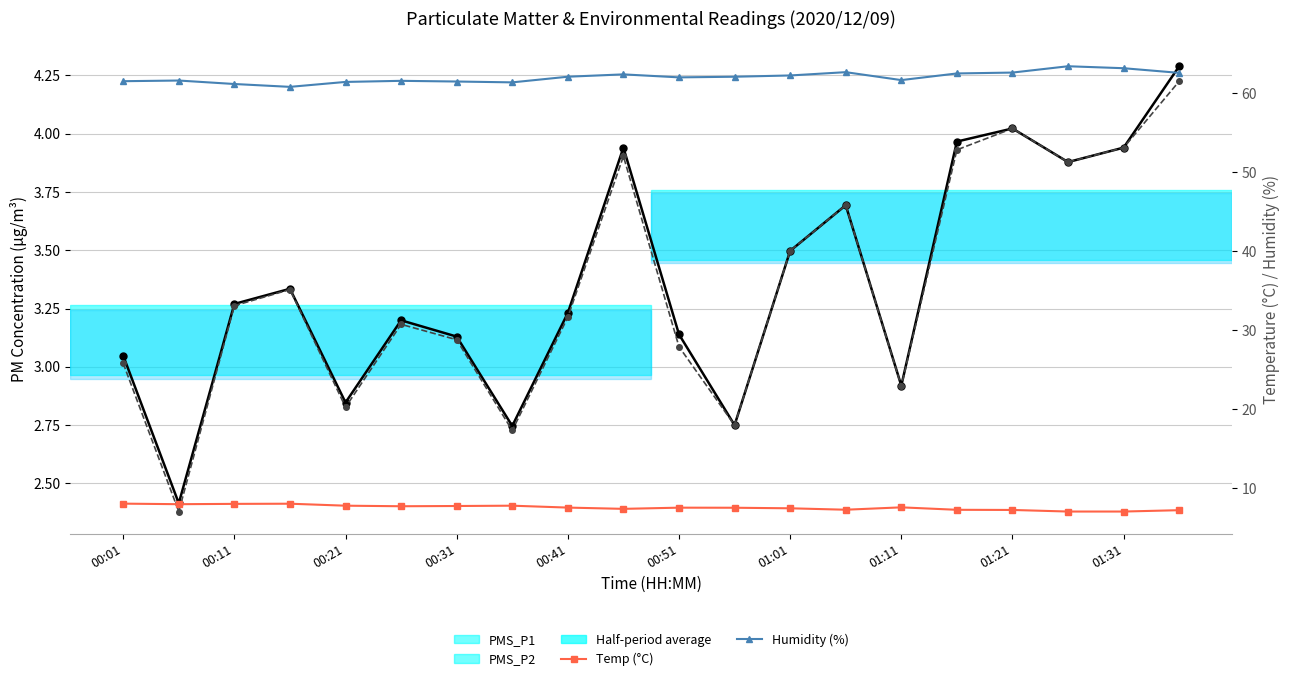

Which series has the widest spread of values?

Humidity (%)